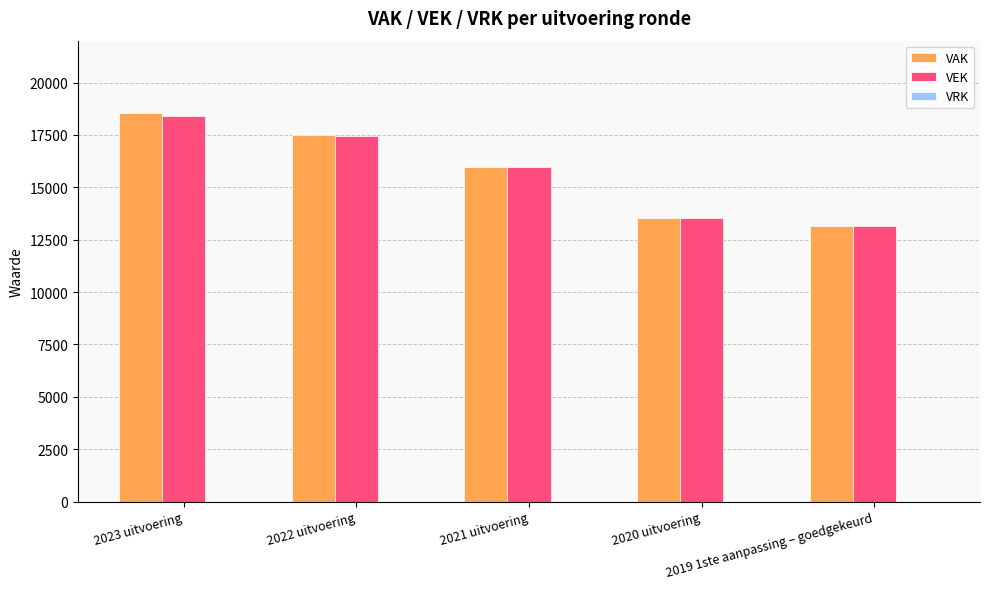

What is the sum of the VAK values at 2023 uitvoering and 2020 uitvoering?

32090